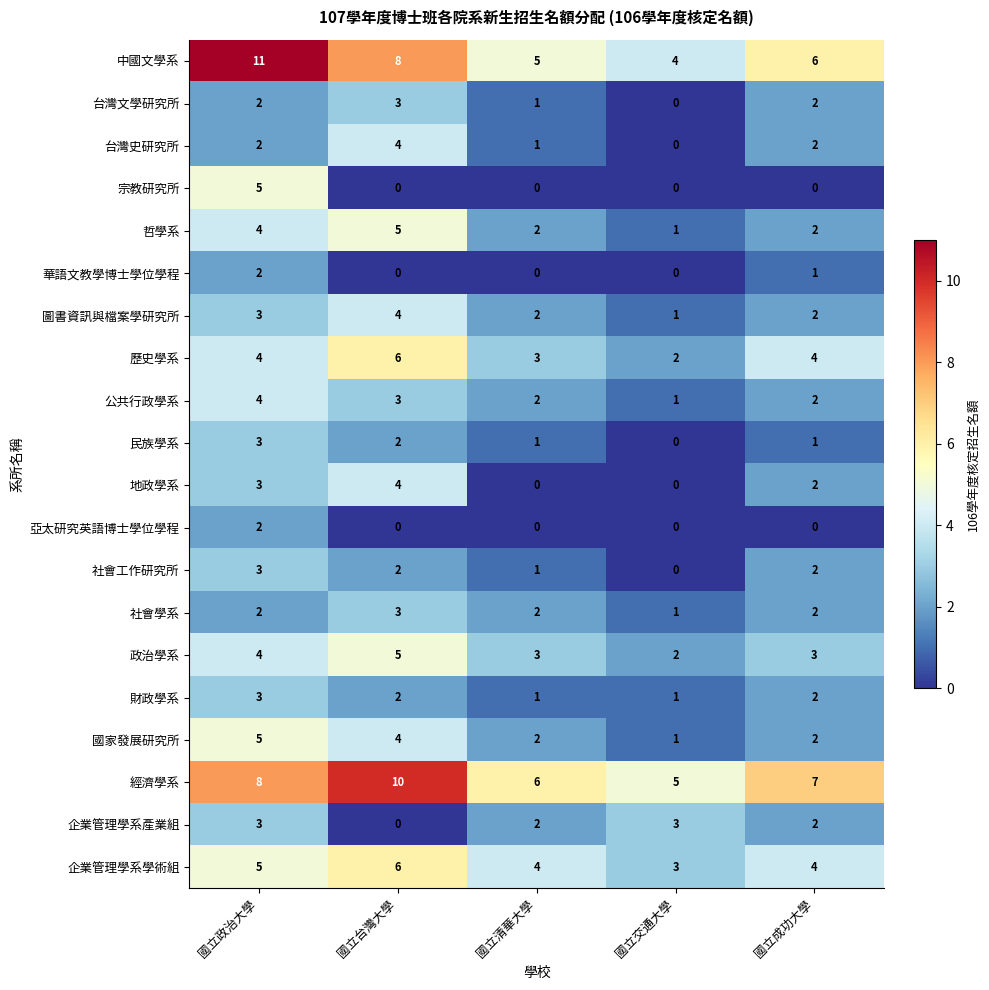

Which series has the largest range (max minus min)?

中國文學系